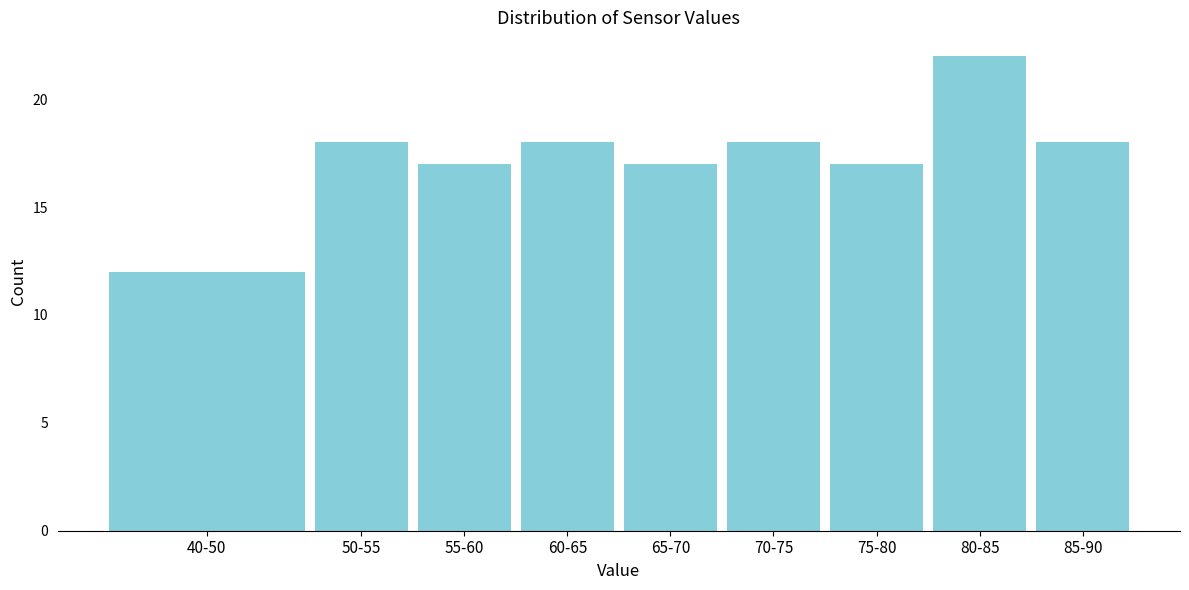

Reading left to right, list all the values displayed in this chart.

40-50=12	50-55=18	55-60=17	60-65=18	65-70=17	70-75=18	75-80=17	80-85=22	85-90=18